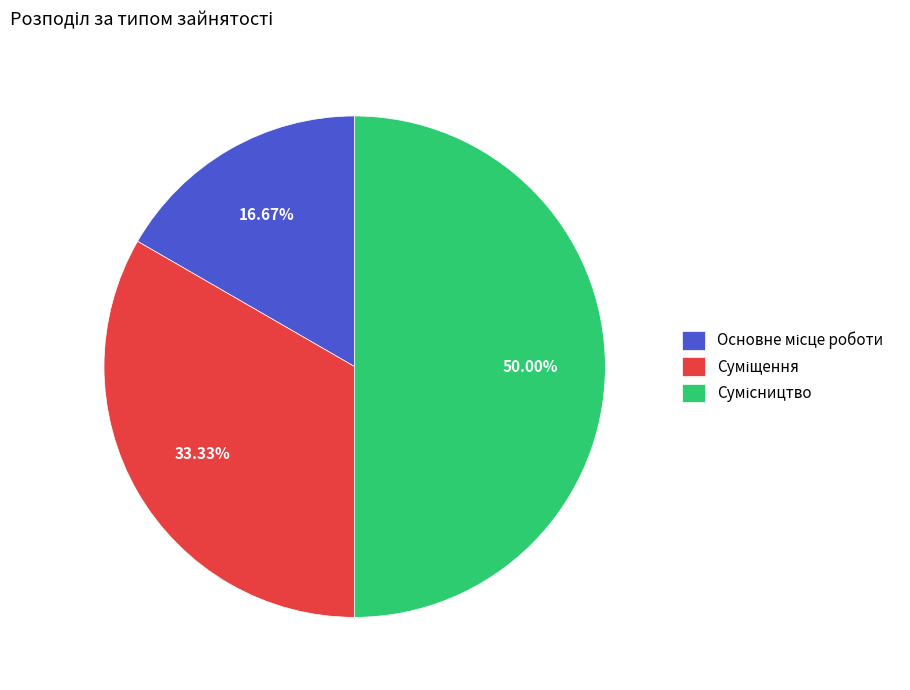

True or false: Суміщення accounts for 28% of the total.

False